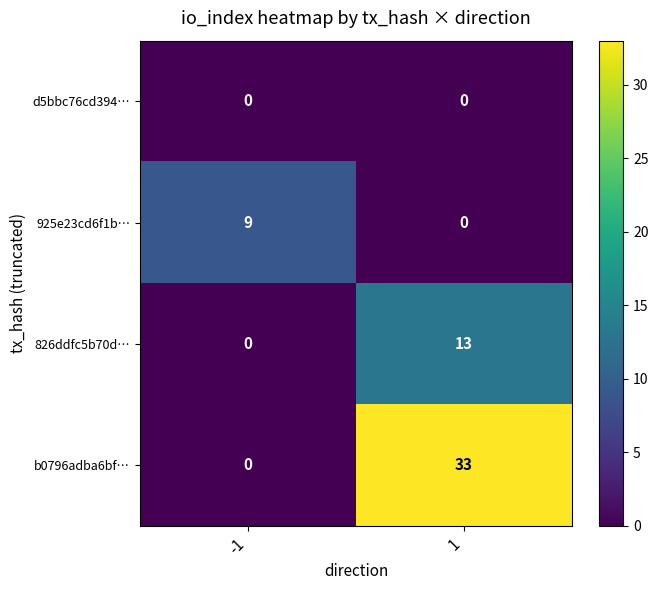

True or false: b0796adba6bf… has a value of 10 at -1.

False